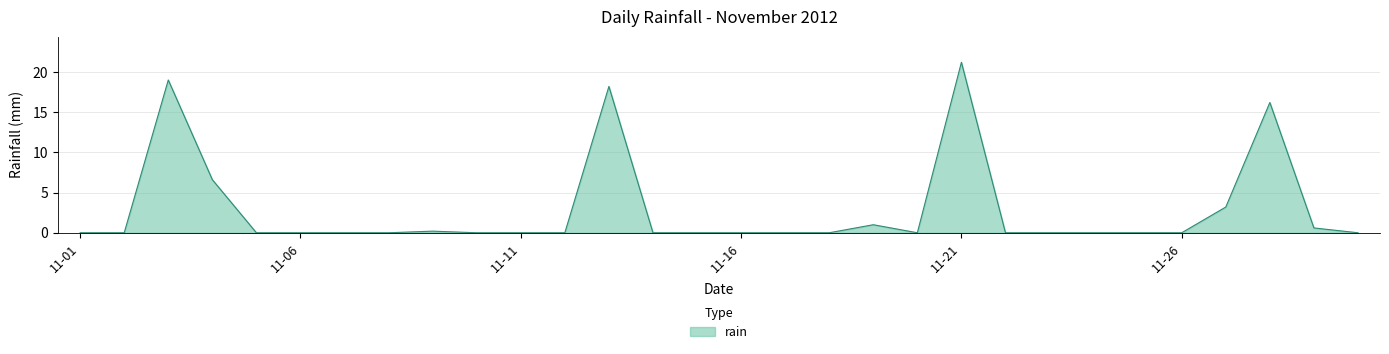

What is the difference between the maximum and minimum values?

21.2